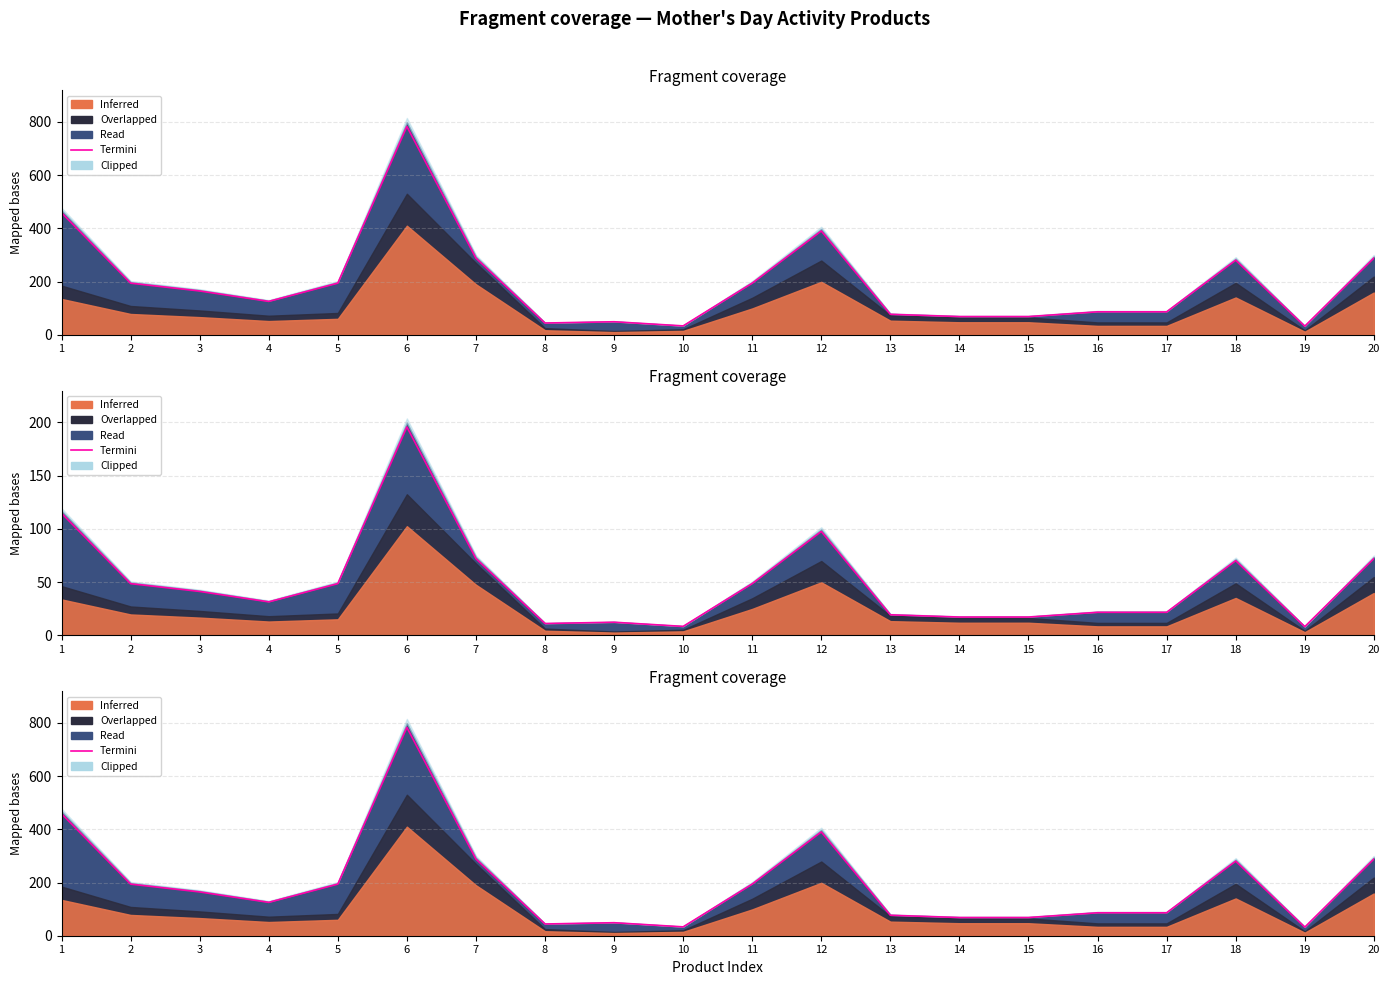

Rank the categories by value from lowest to highest.

19, 10, 8, 9, 14, 15, 13, 16, 17, 4, 3, 2, 5, 11, 18, 7, 20, 12, 1, 6